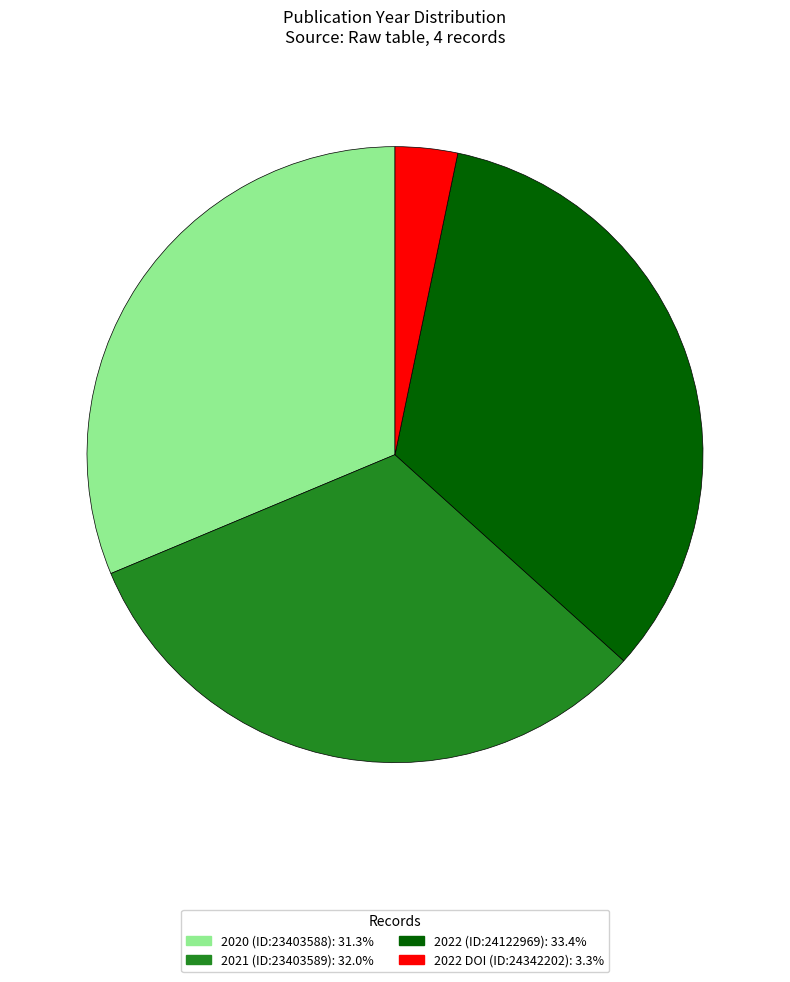

Between 2022 (ID:24122969) and 2022 DOI (ID:24342202), which is larger?

2022 (ID:24122969)